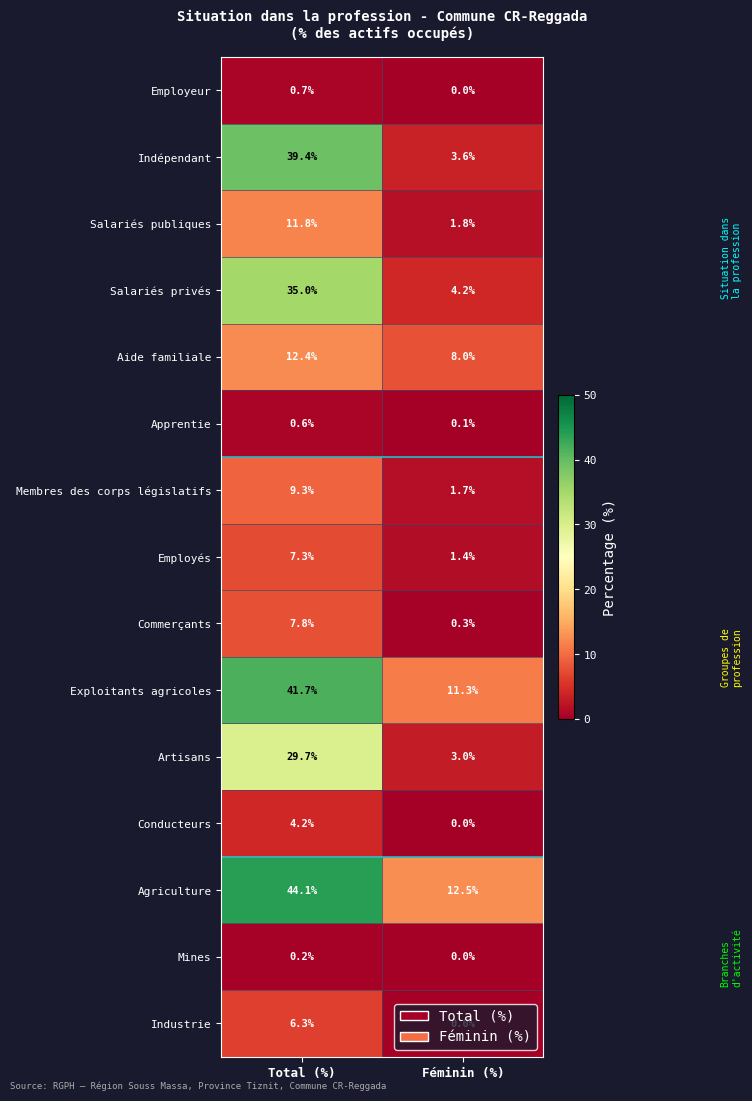

What is the spread (max minus min) of values at Total (%)?

43.9